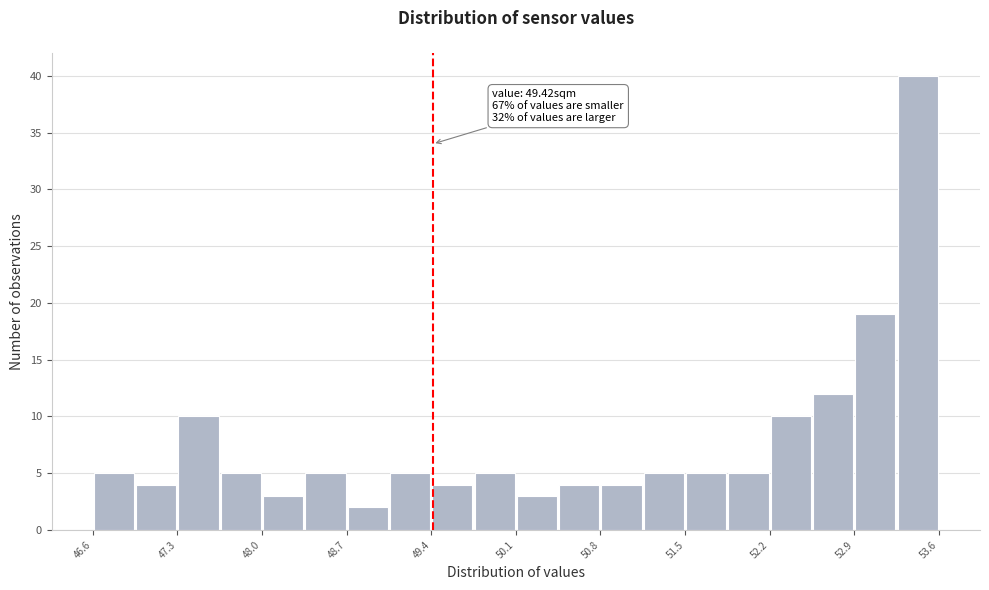

Read against the x-axis, roughly where is the centre of the tallest bar?

53.5